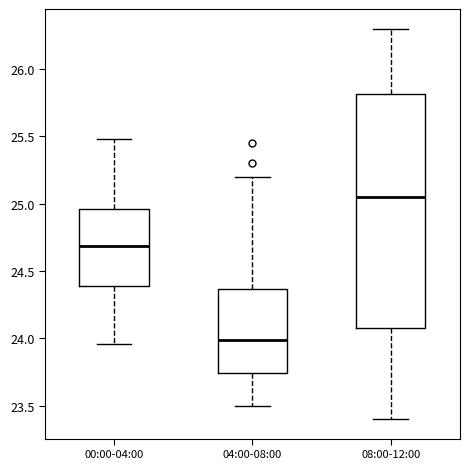

Which box's median line is the highest?

08:00-12:00